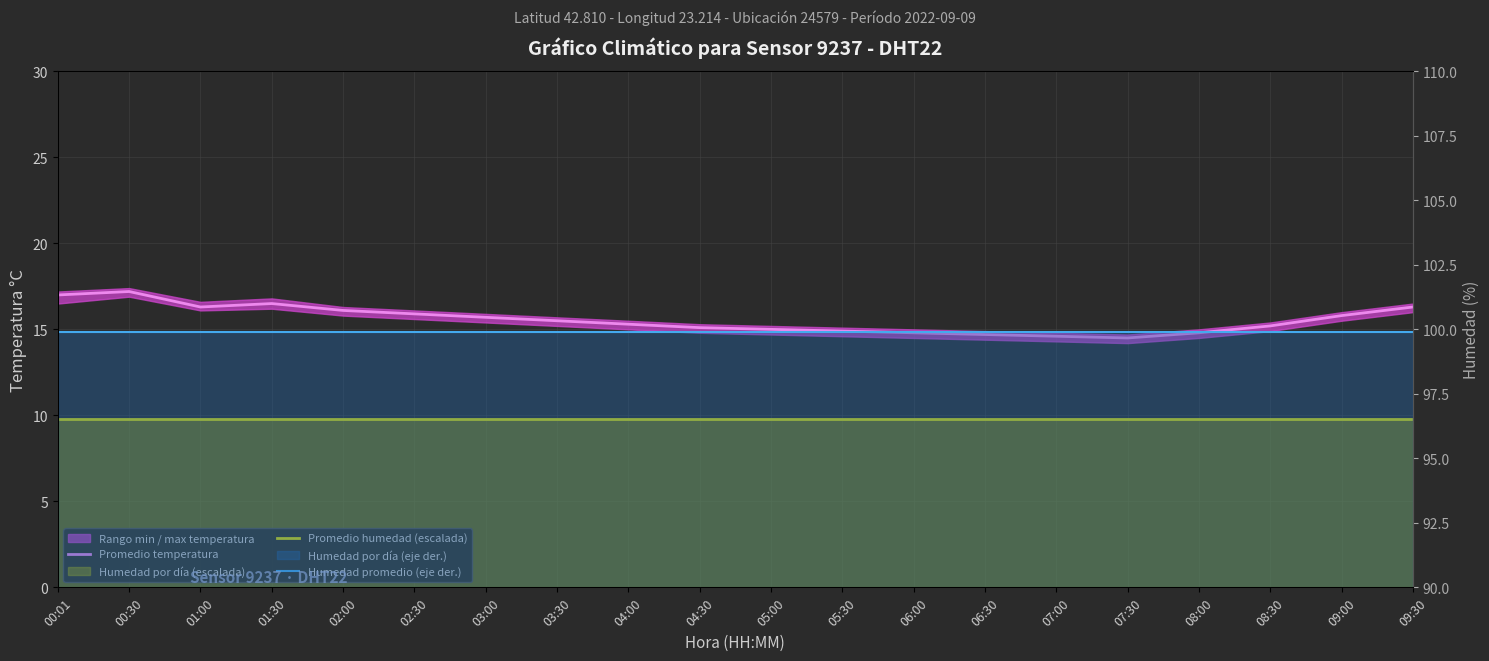

What is the difference between the second highest and second lowest values in the Promedio temperatura series?

2.4